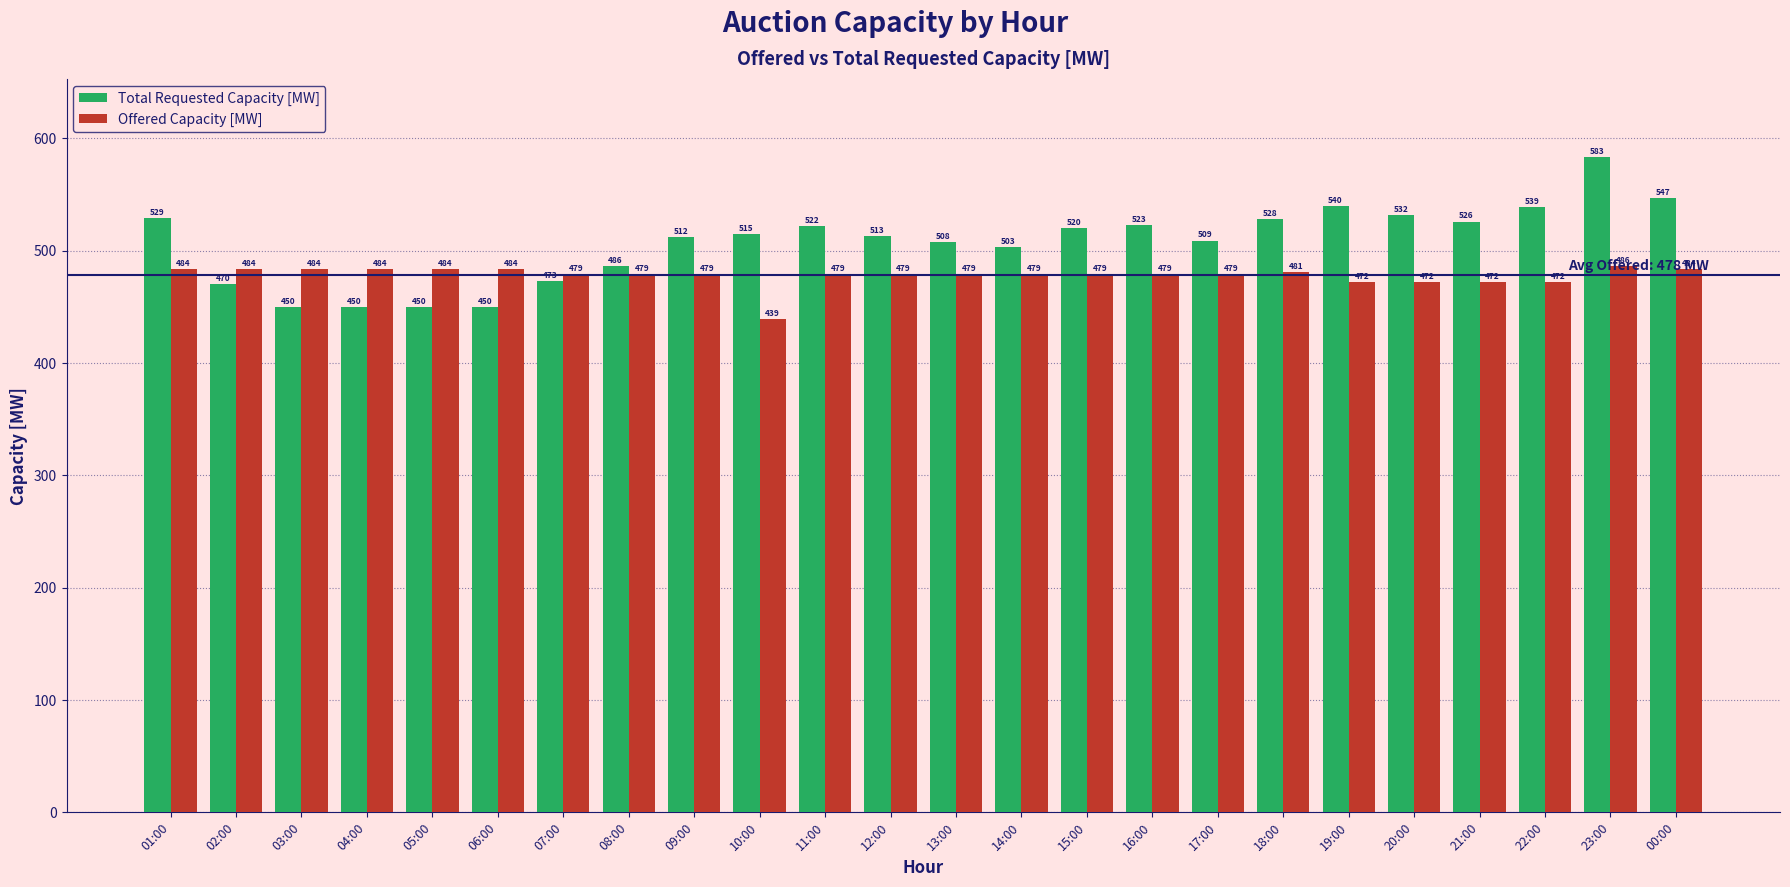

What is the difference between the second highest and minimum values in the Offered Capacity [MW] series?

45